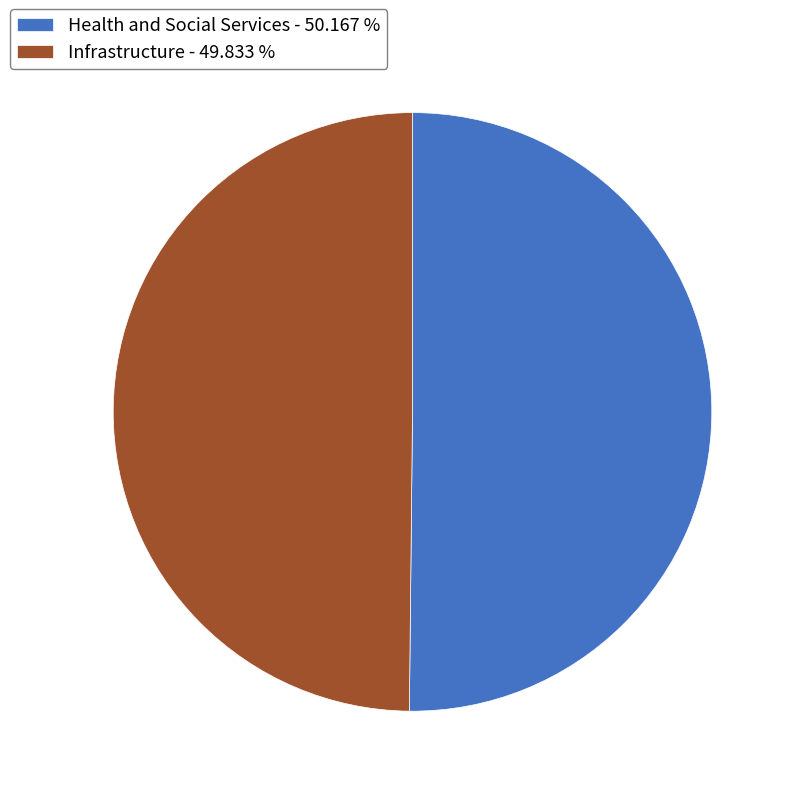

Combined, do Infrastructure and Health and Social Services account for over 50%?

Yes